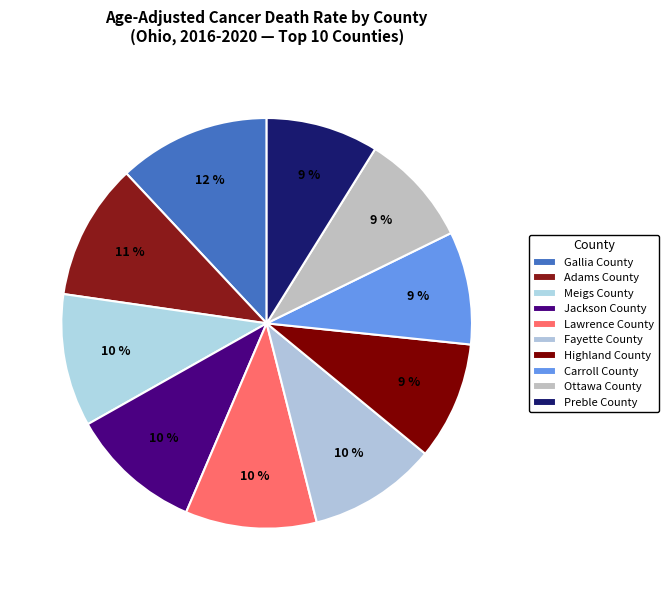

Count the number of slices in the pie.

10